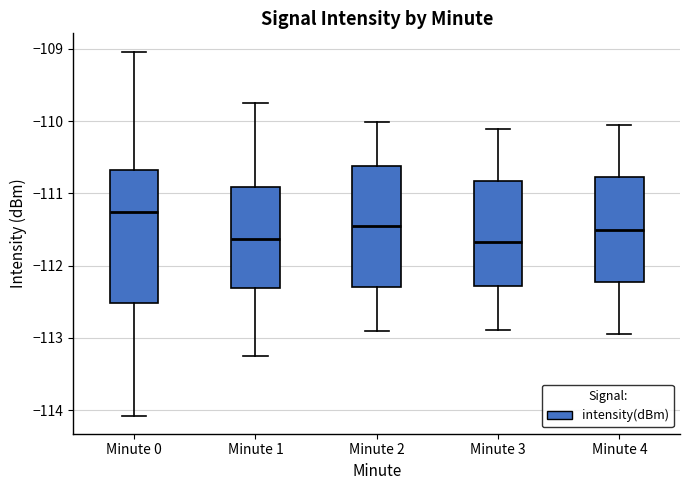

Where is the upper edge of the box for Minute 2 on the y-axis? The values are not printed on the chart, so give them approximately, as read against the axis.

-110.6